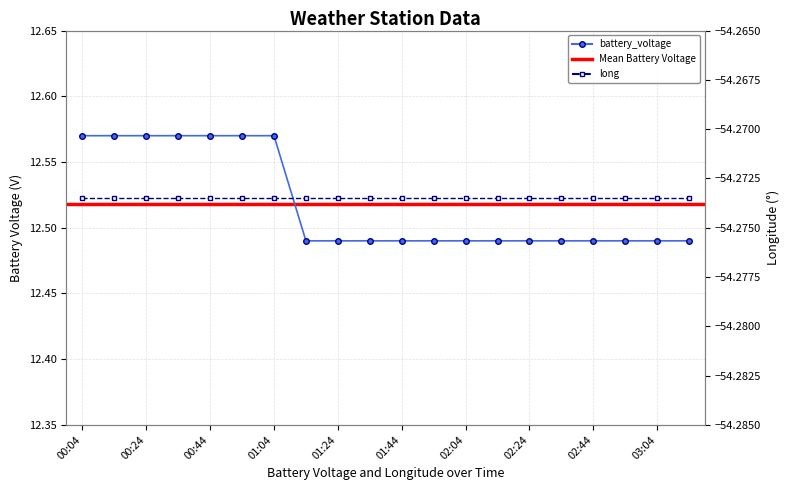

What is the ratio of the value at 01:44 to the value at 01:24?

1.0